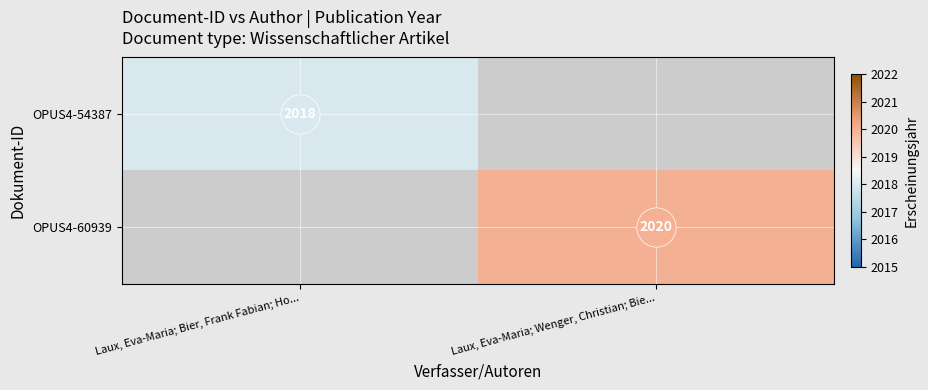

List the series in order of their overall mean, lowest first.

OPUS4-54387, OPUS4-60939